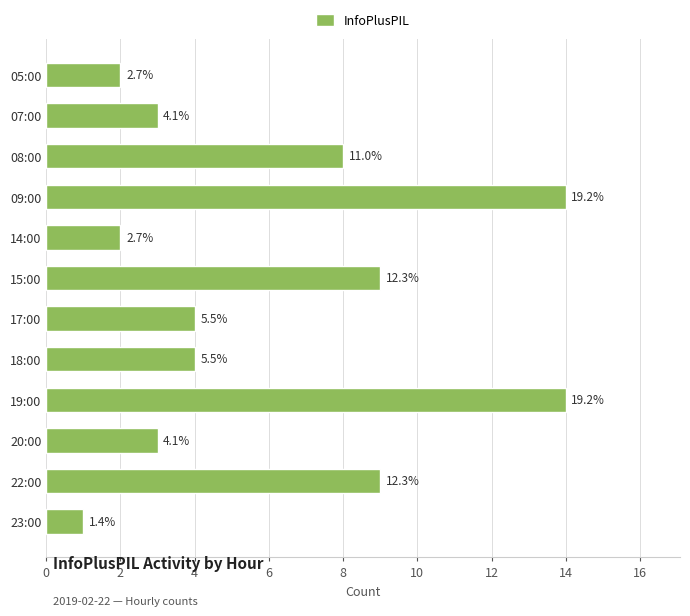

How many bars are there in total?

12